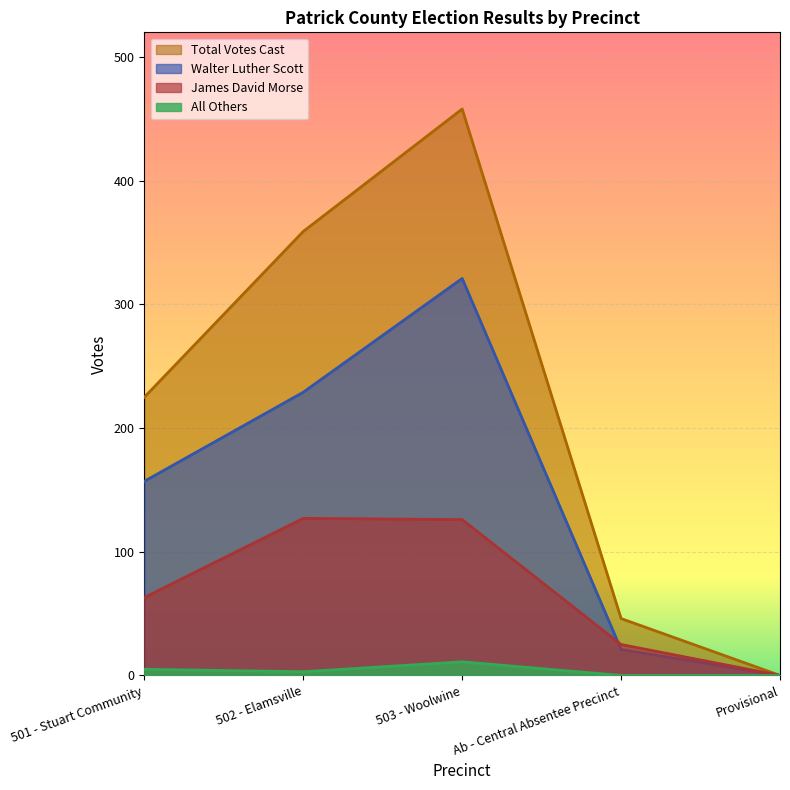

What is the average value of the Walter Luther Scott series?

146